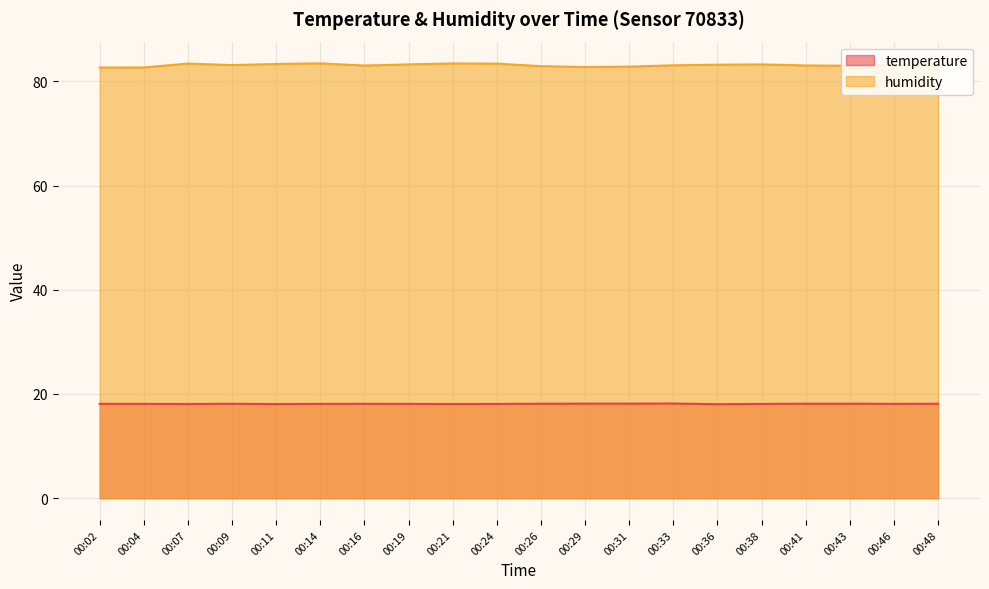

What is the value of the temperature point at the 17th from the left?

18.1